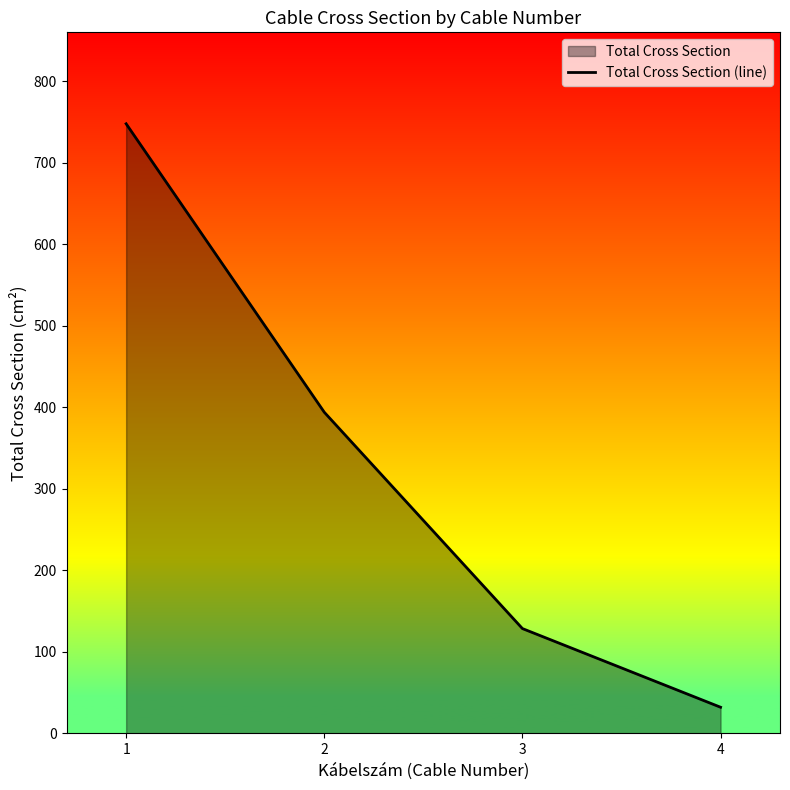

What is the value of the 4th point from the left?

32.2